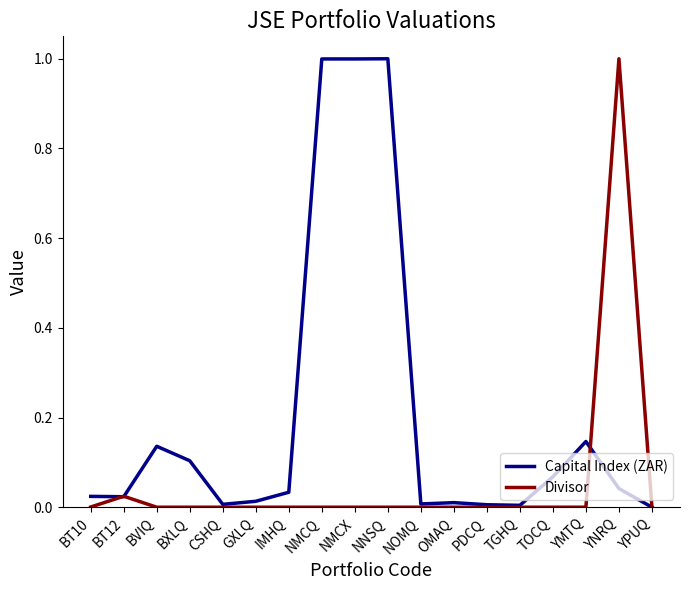

Is this an area chart (filled region under the line)?

No